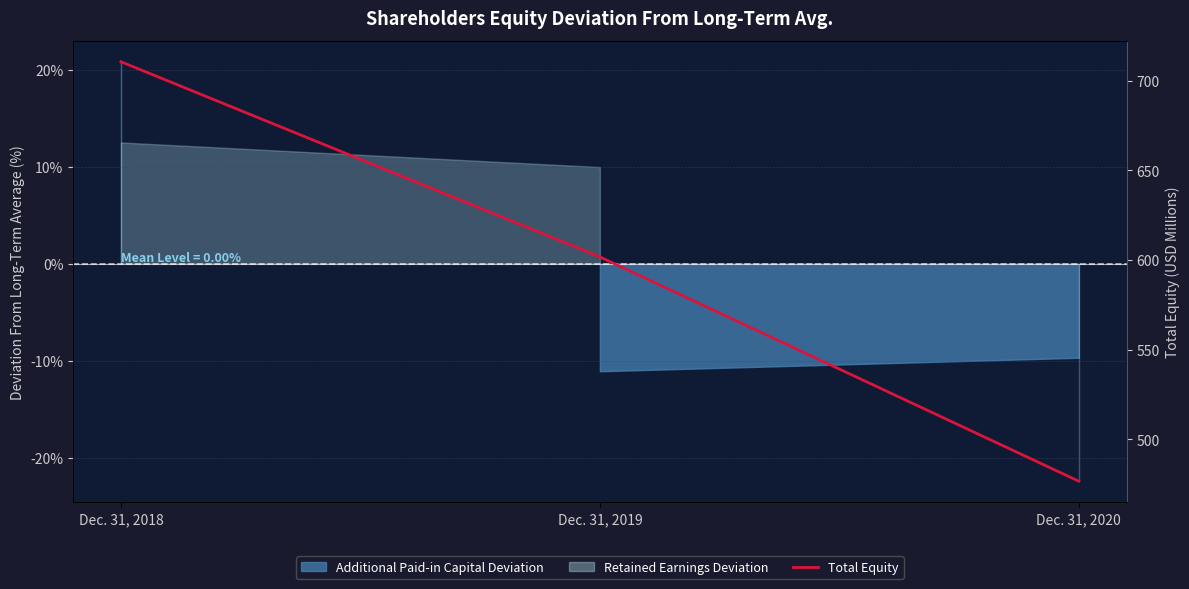

What is the smallest value displayed?

476.6